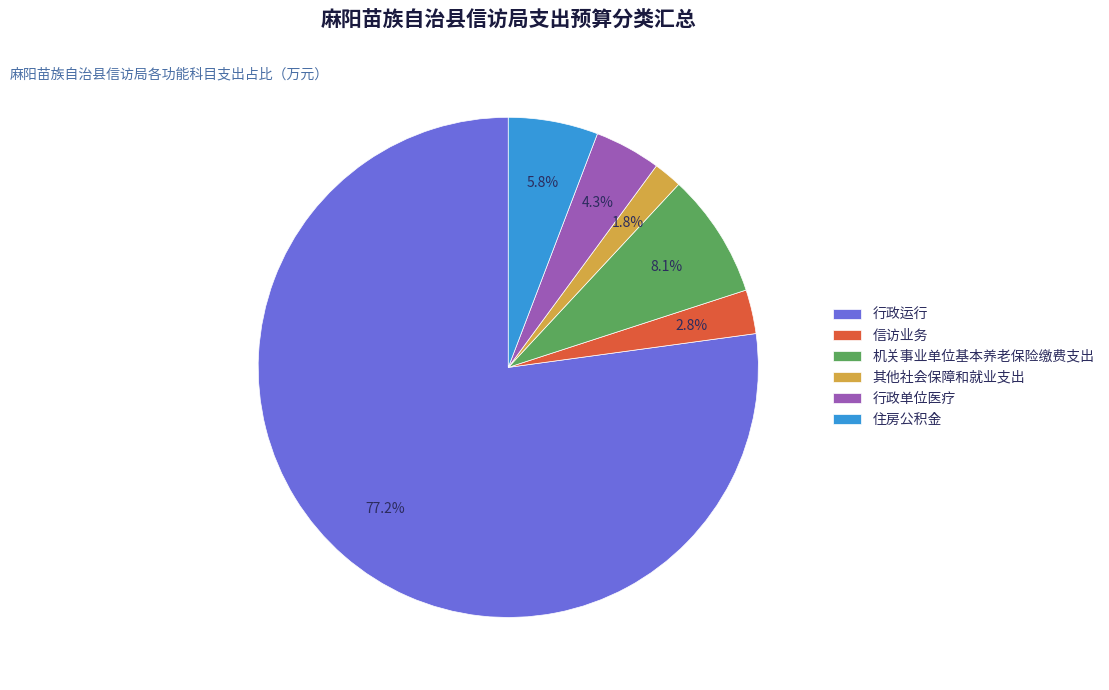

To the nearest percent, what percentage of the pie is 住房公积金?

6%